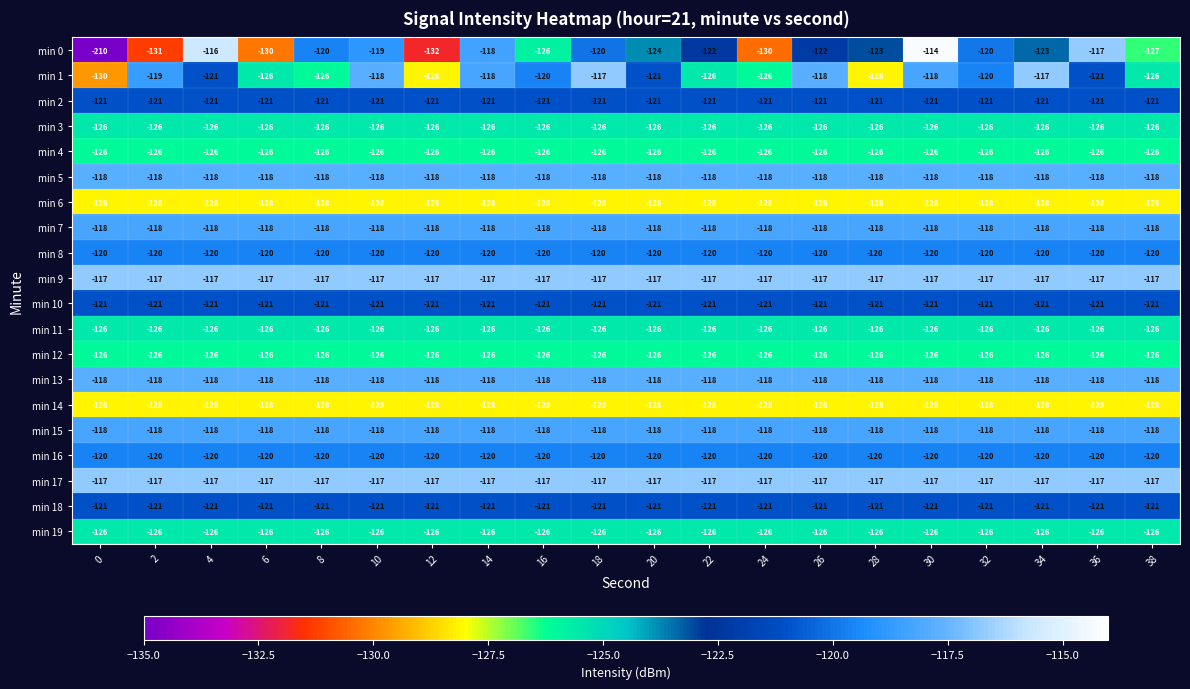

At which category is the sum across all series the highest?

30